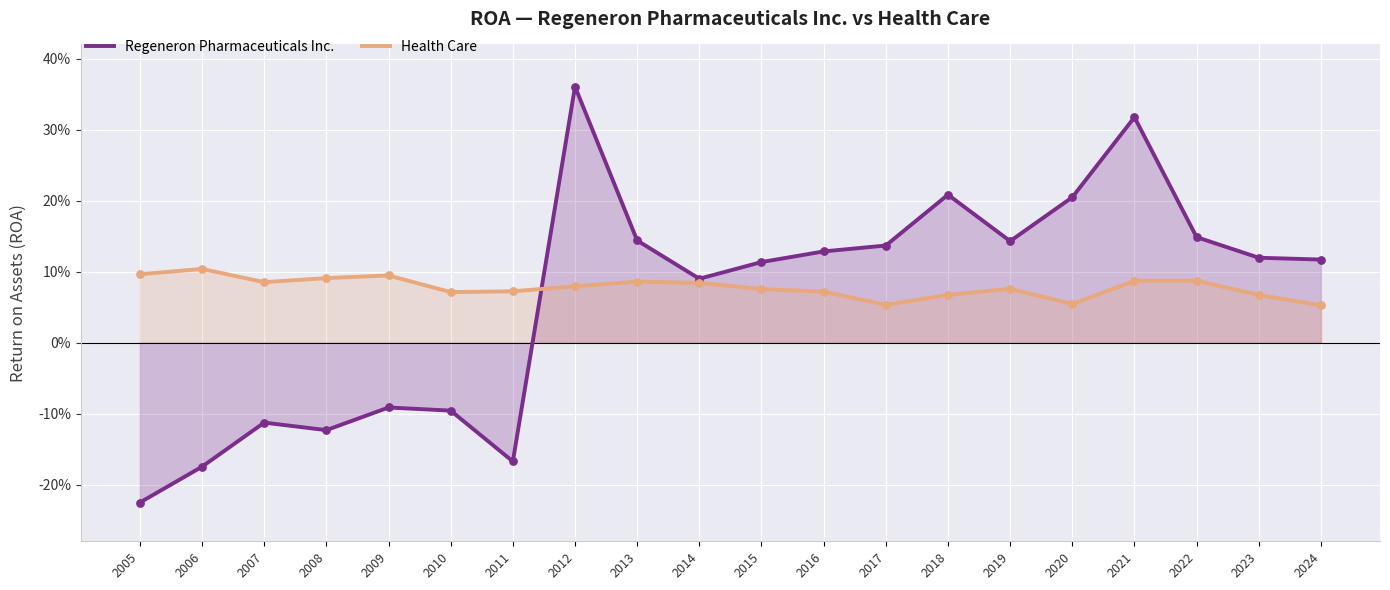

Which series has the widest spread of Y values?

Regeneron Pharmaceuticals Inc.